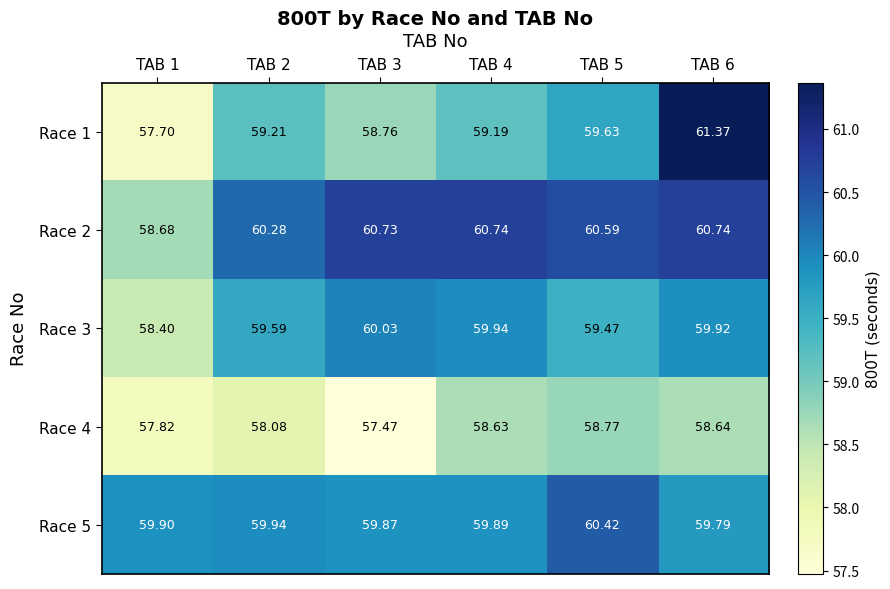

Is the value of Race 5 at TAB 1 greater than the value of Race 3 at TAB 1?

Yes